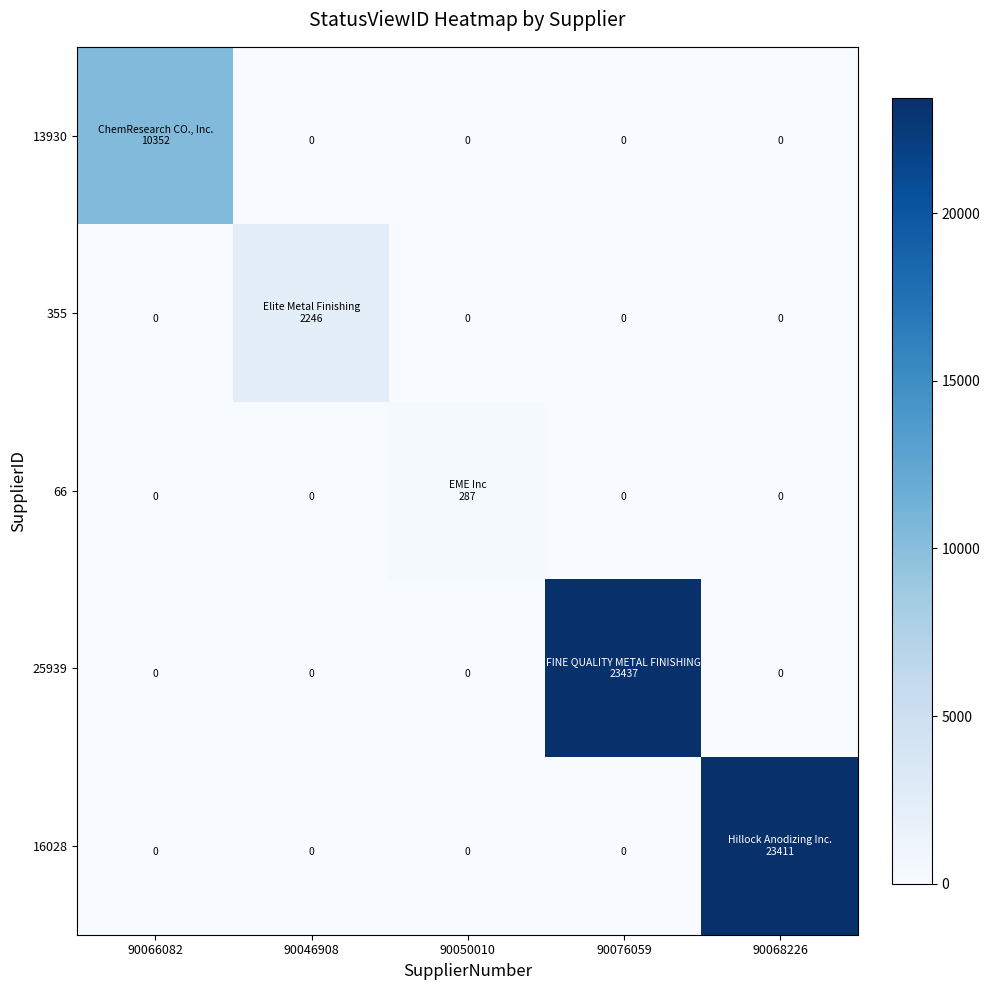

What is the average value of the 13930 series?

2070